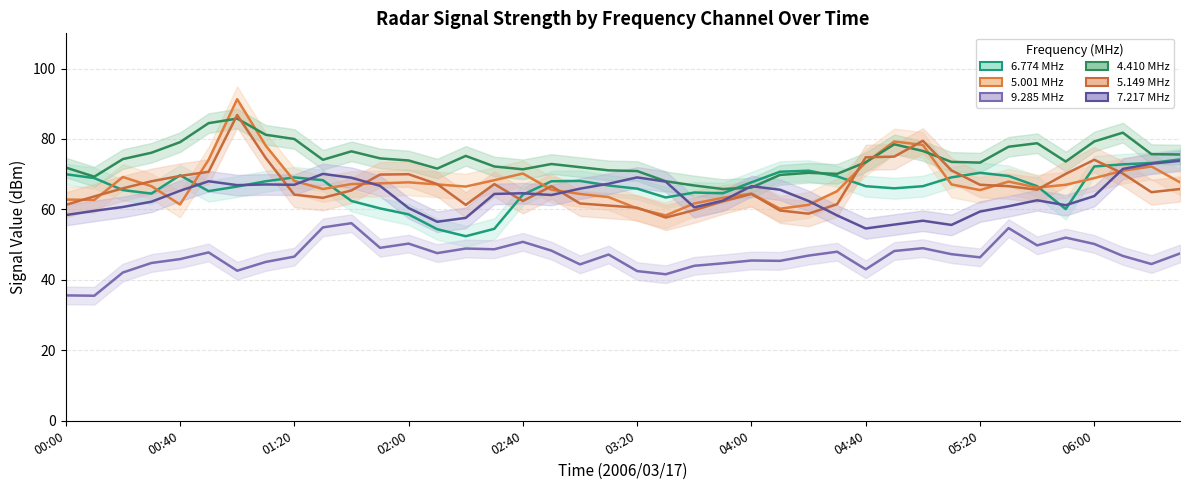

Rank the series at 11 from lowest to highest value.

9.285 MHz, 6.774 MHz, 7.217 MHz, 5.001 MHz, 5.149 MHz, 4.410 MHz